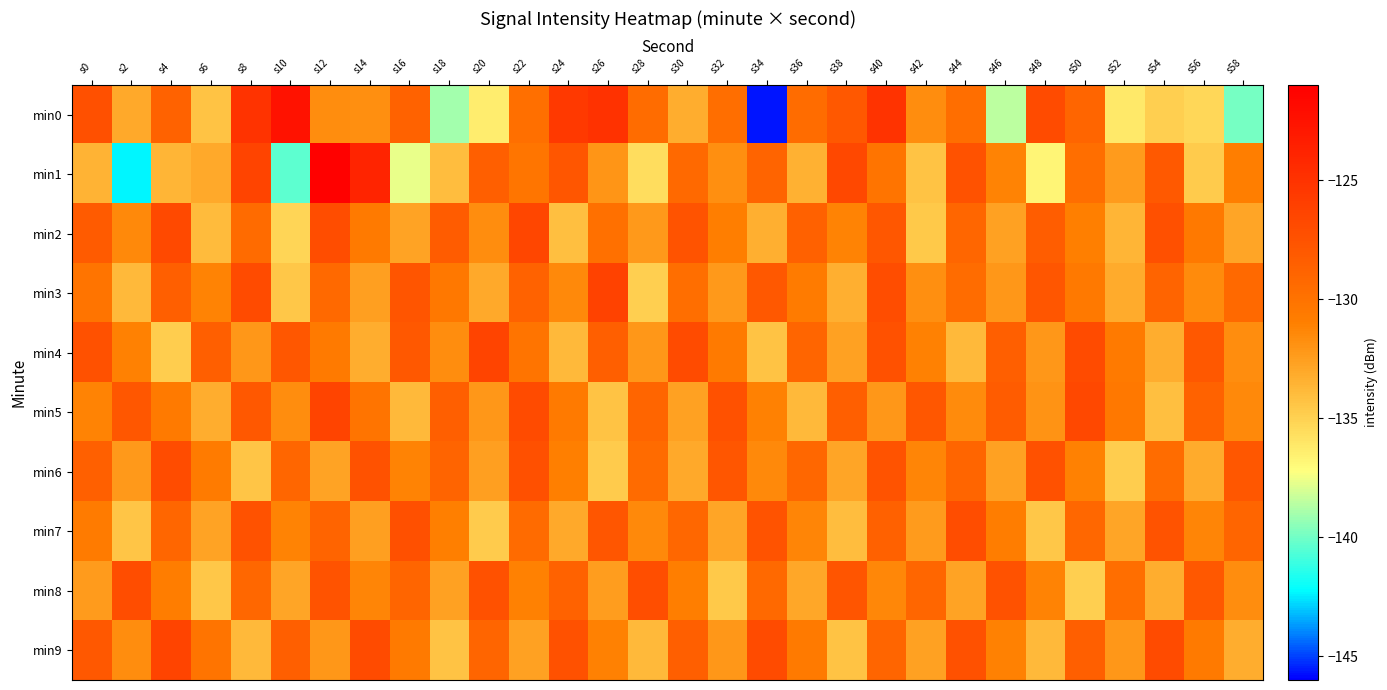

At which category is the sum across all series the highest?

s40